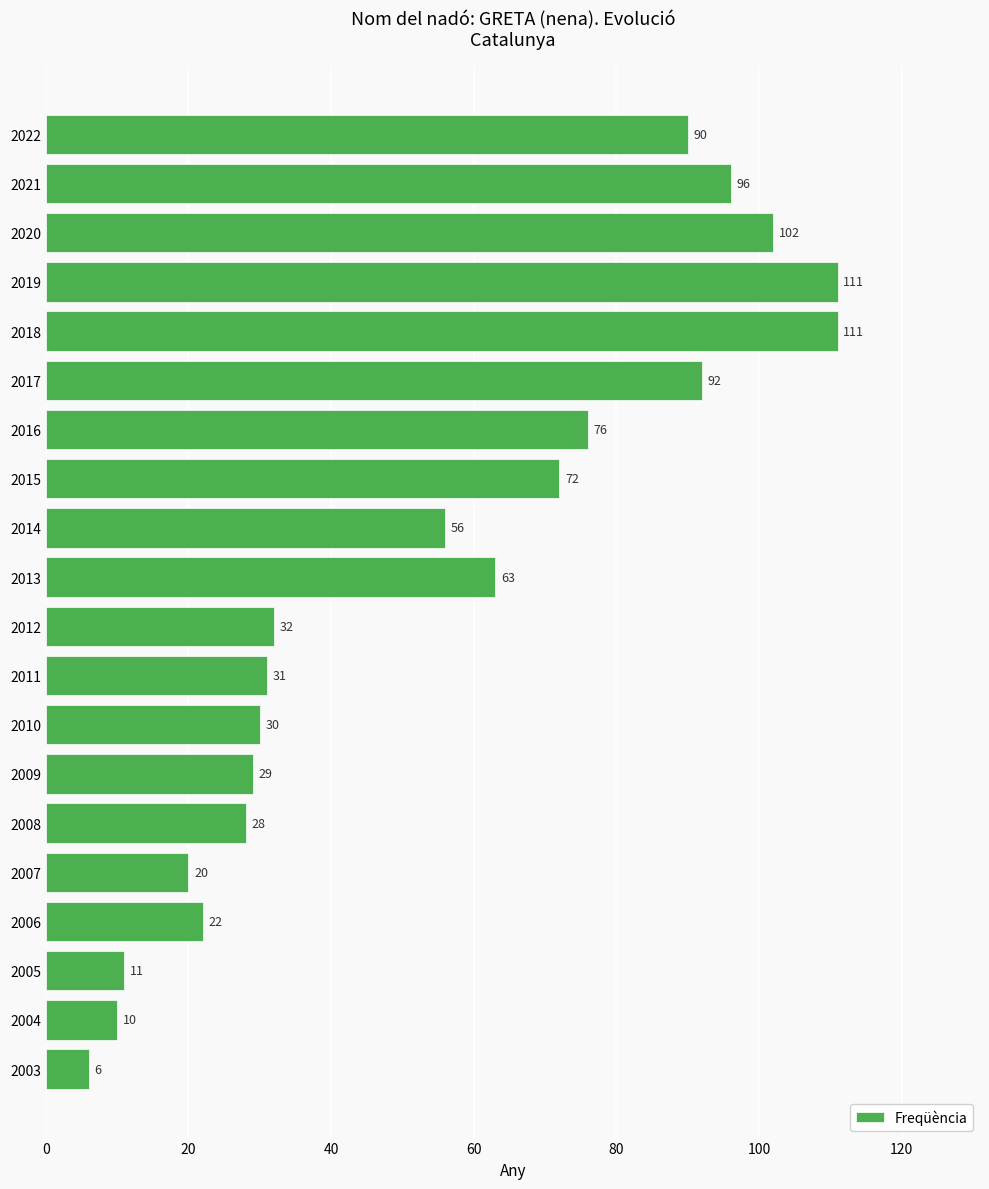

Approximately how many times larger is the value at 2015 compared to 2010?

2.4